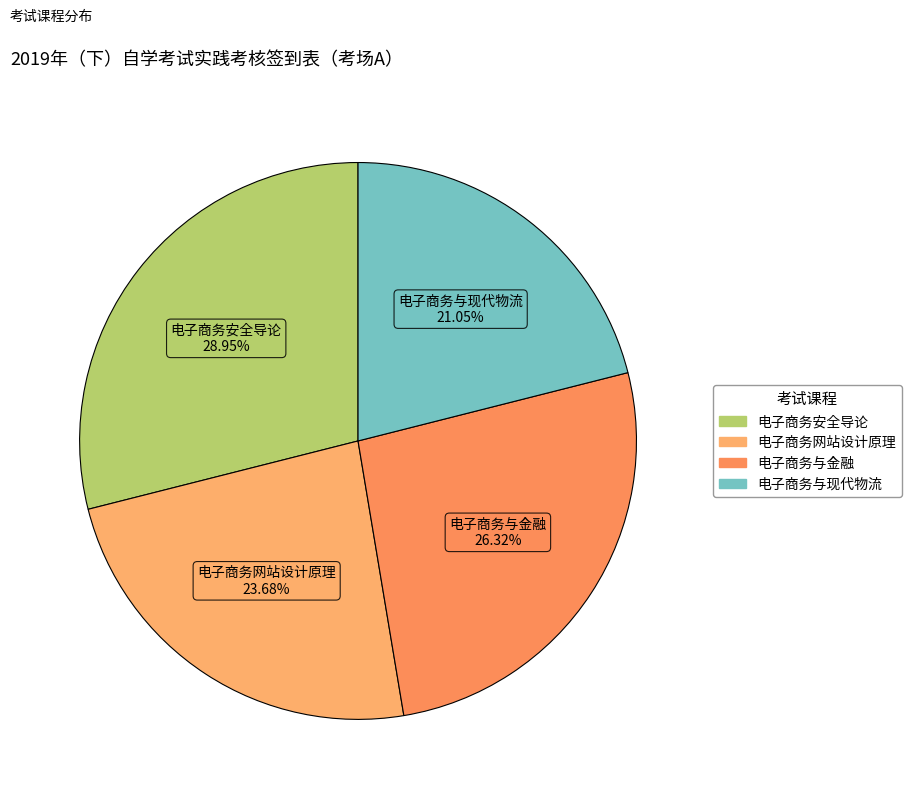

Which has a higher value, 电子商务与现代物流 or 电子商务网站设计原理?

电子商务网站设计原理